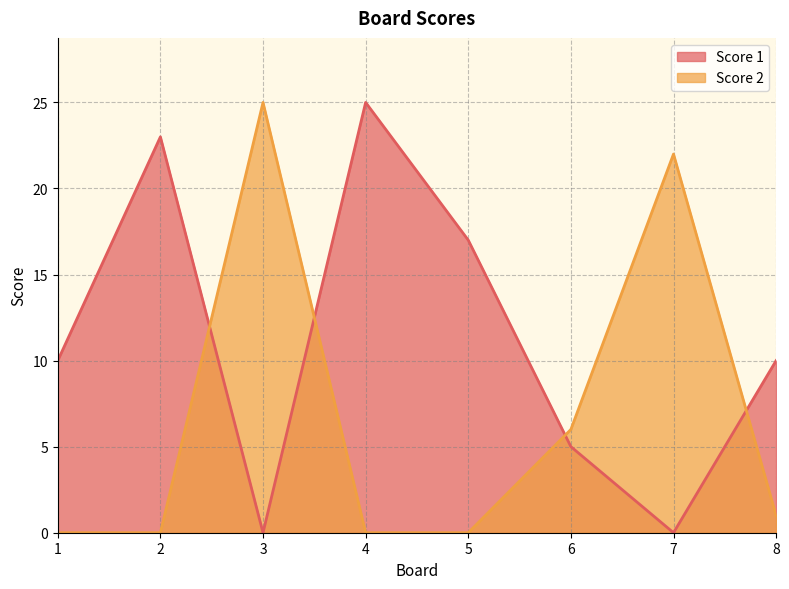

How many positive values does the Score 2 series have?

4